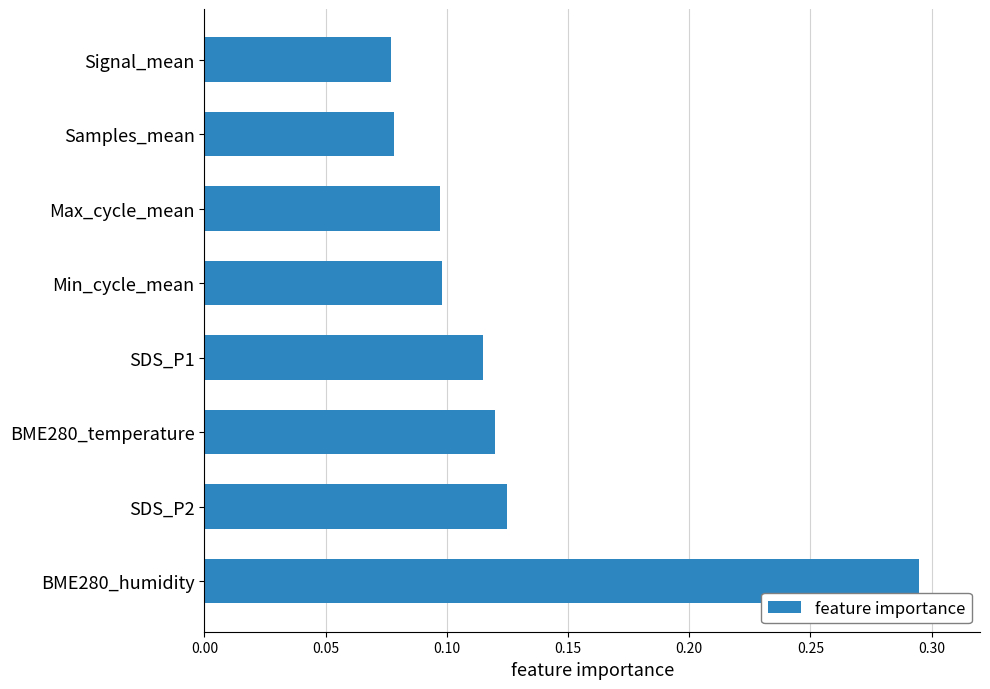

The value at Max_cycle_mean is 0.1. True or false?

True